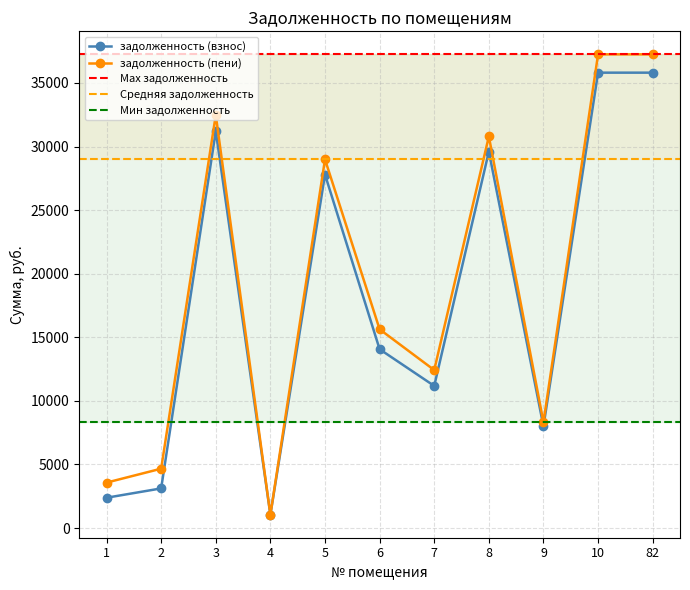

Which category has the highest value across all series?

10